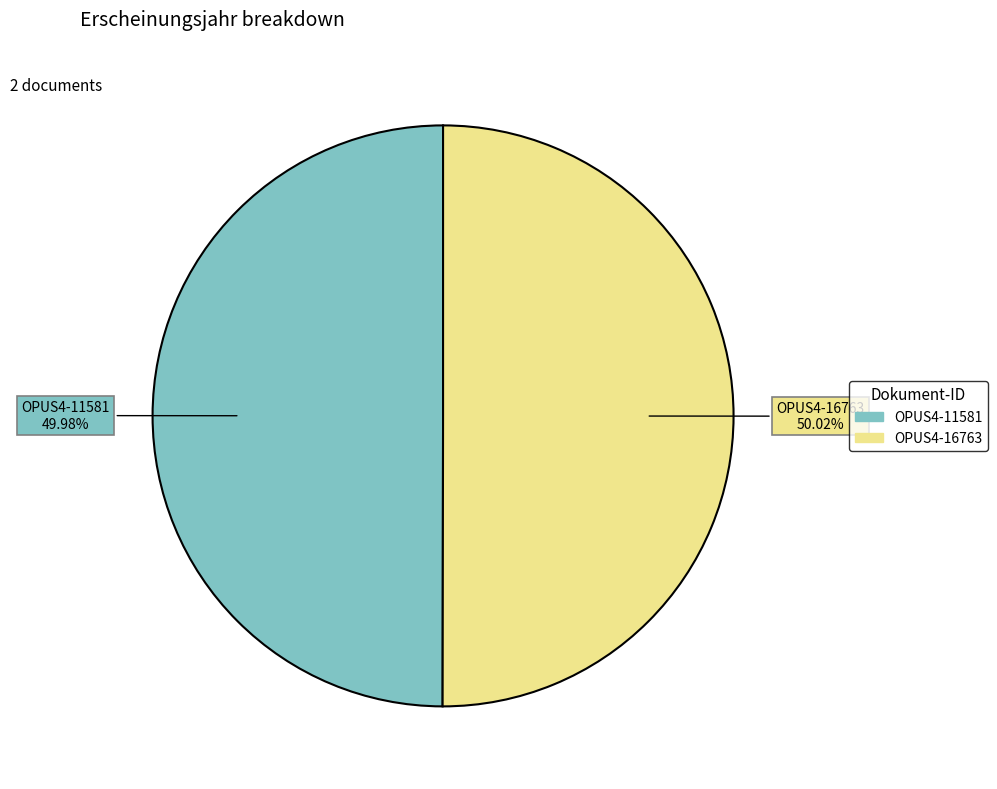

The OPUS4-16763 slice represents 50% of the pie. True or false?

True